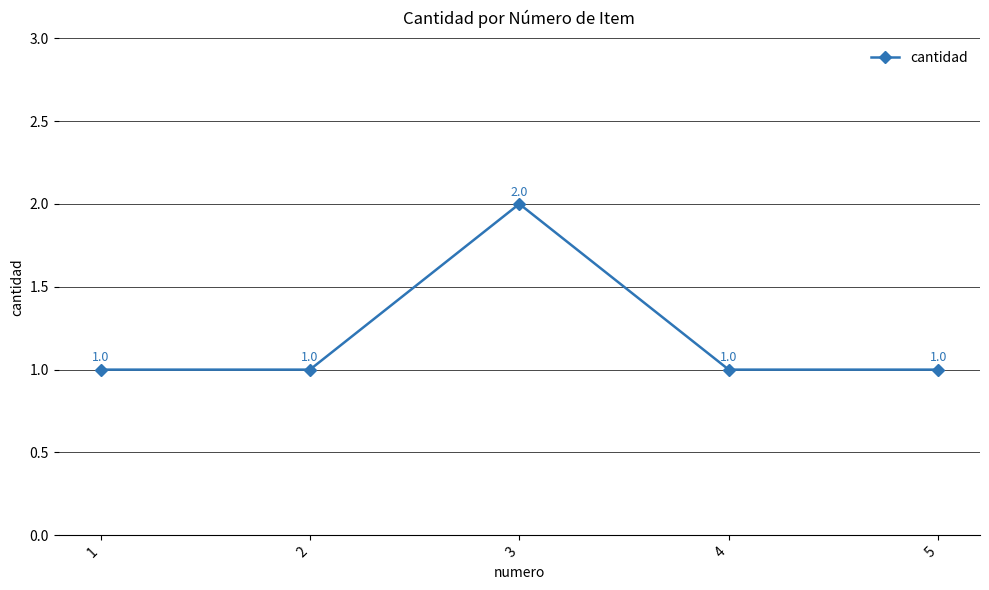

True or false: the data shows 4 at 3.

False